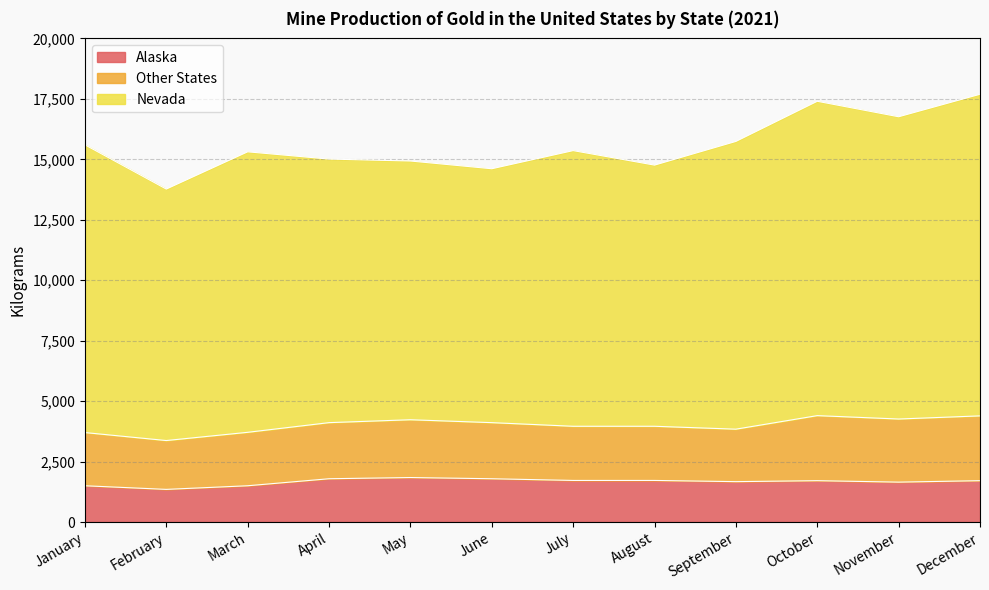

At which label does Nevada reach its minimum?

February